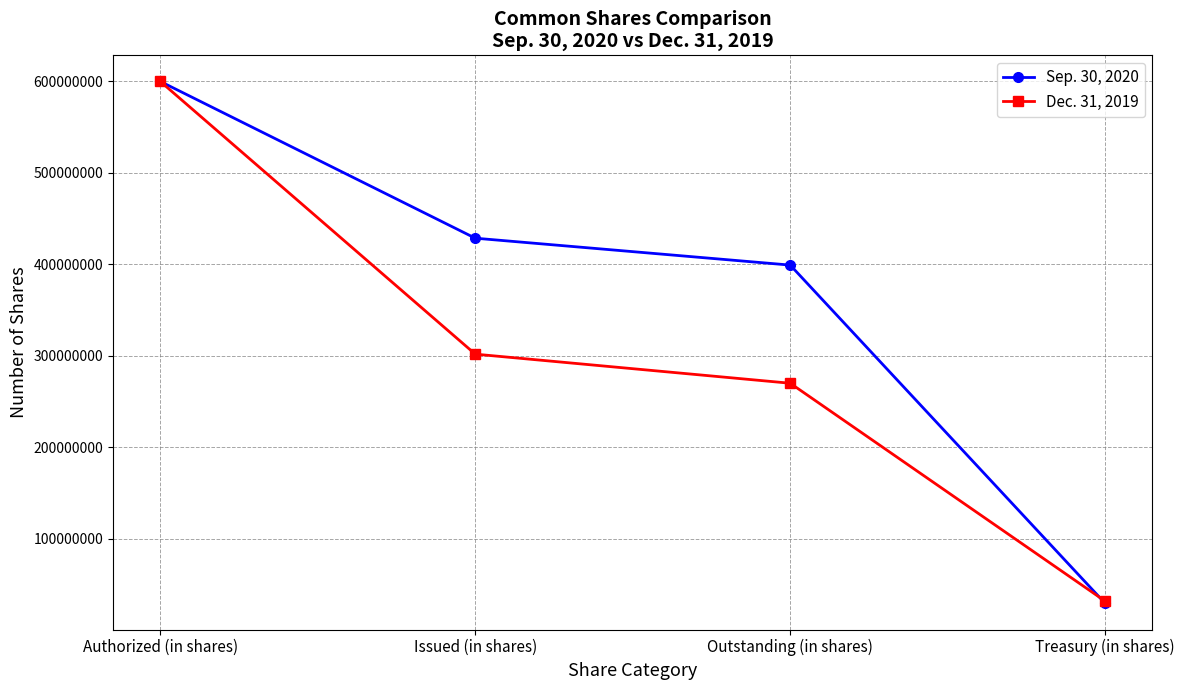

Where is Dec. 31, 2019 nearest to the value 315901394?

Issued (in shares)